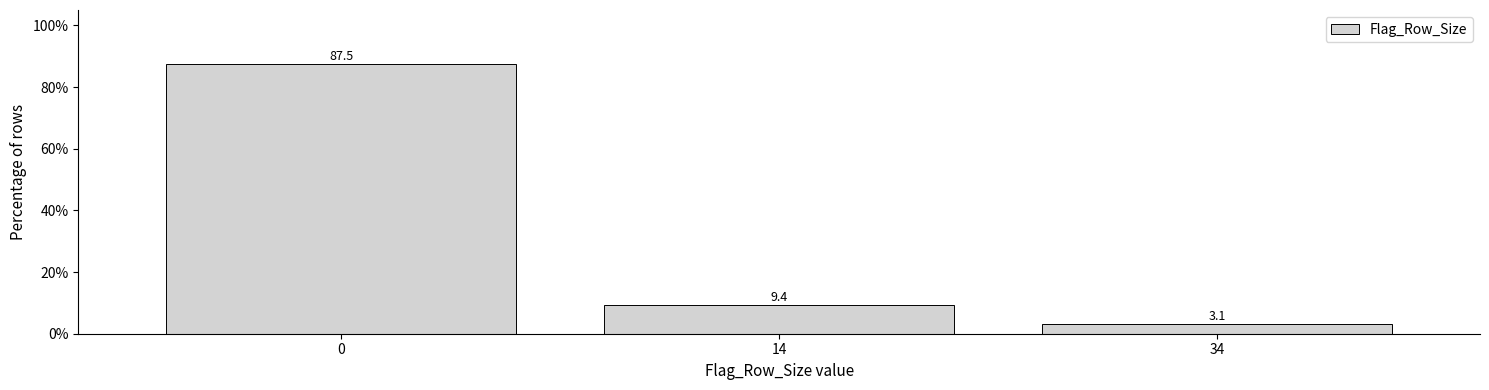

Reading right to left, what are all the values shown in this chart?

34=3.1	14=9.4	0=87.5